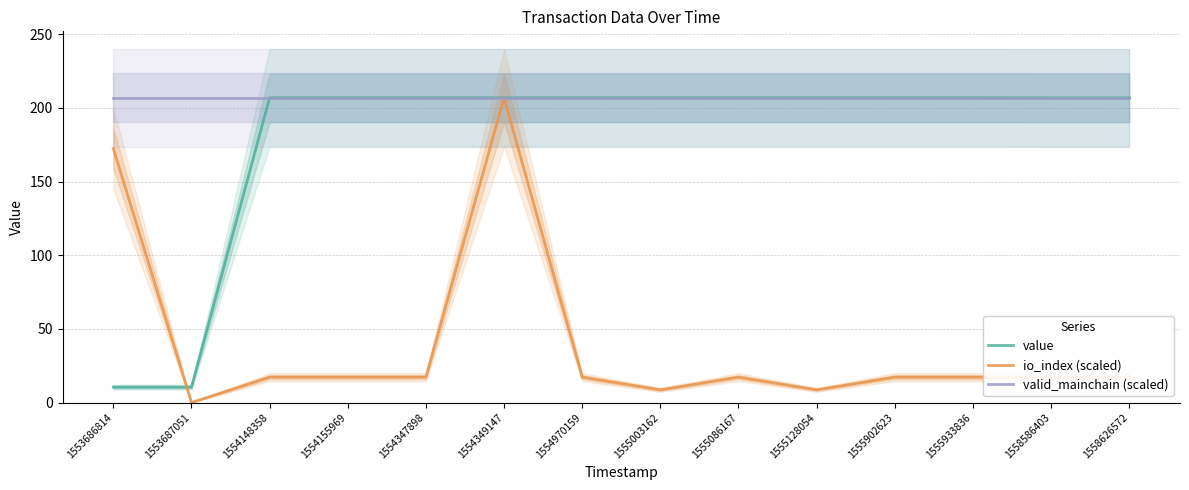

At which label does io_index (scaled) reach its peak?

1554349147